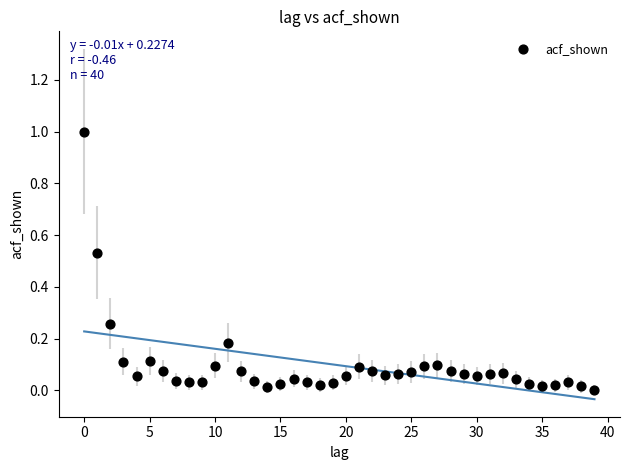

What is the range of Y values (max minus min)?

1.0